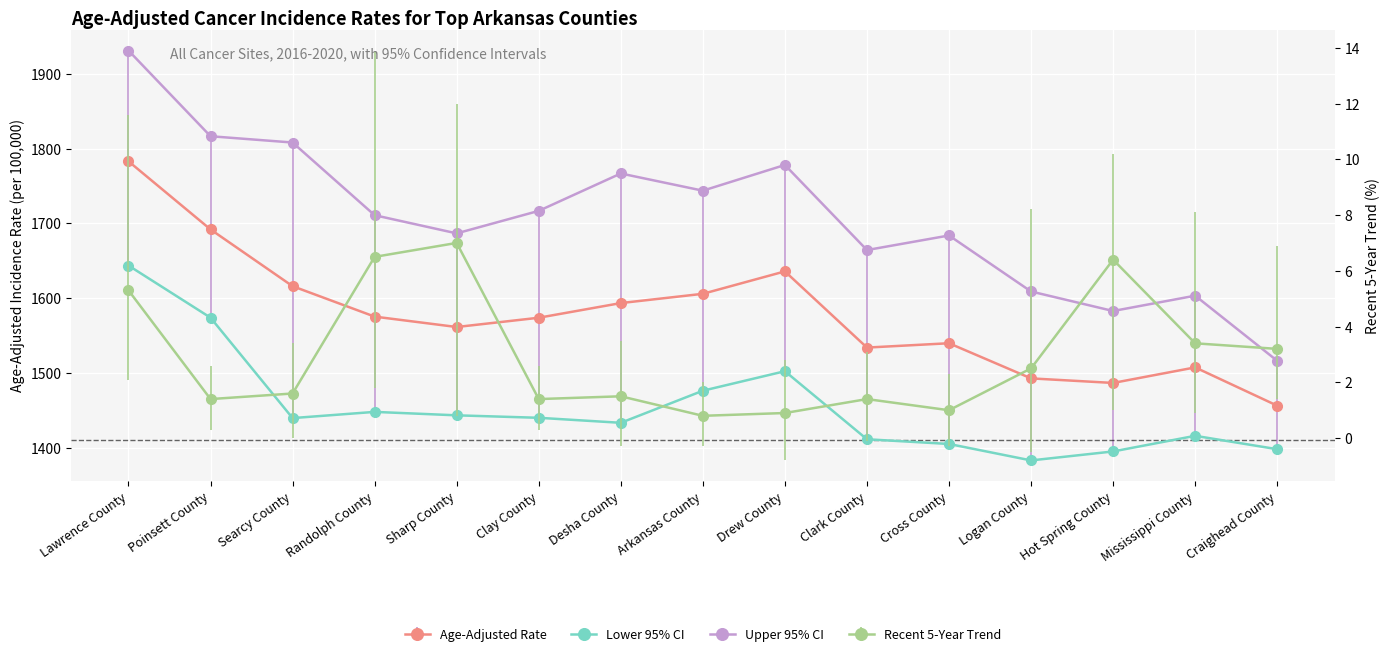

True or false: Age-Adjusted Rate has a value of 1692.0 at Poinsett County.

True